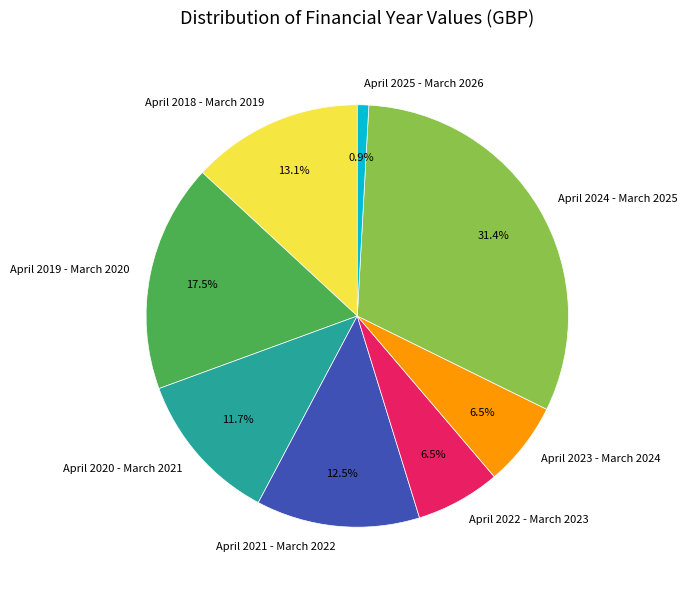

Is there a majority slice in this chart?

No